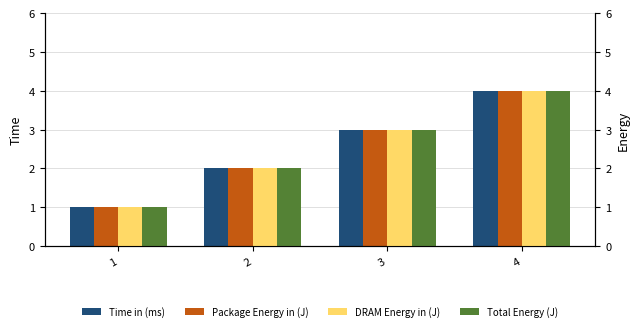

What value does the Package Energy in (J) series have at 1?

1